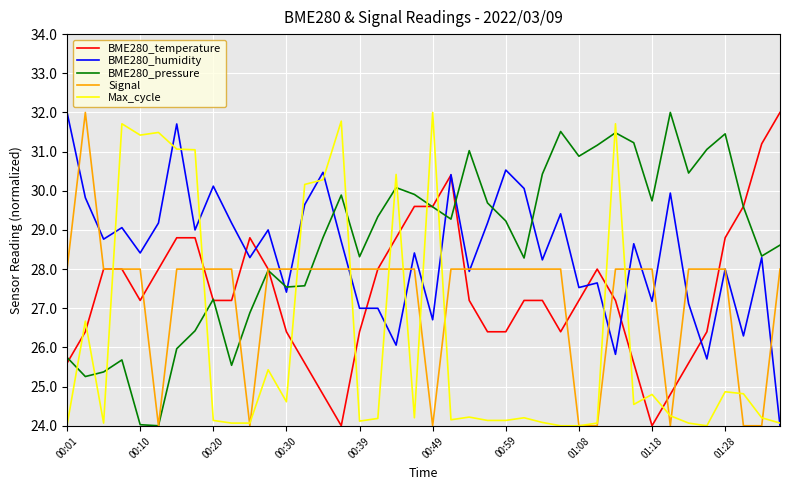

True or false: BME280_humidity has more than 1 points higher than both neighbors.

True